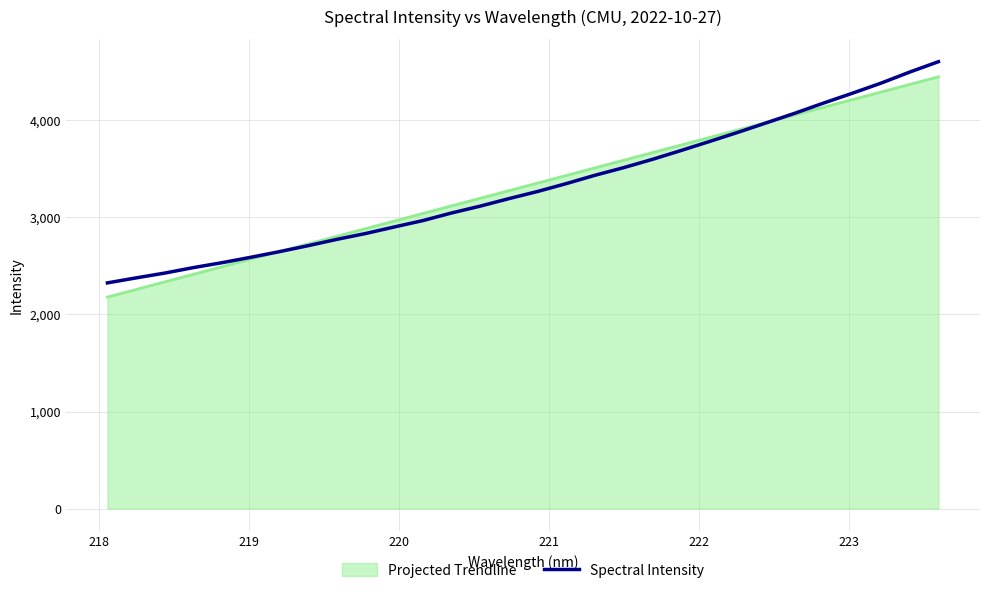

What is the minimum value shown in the chart?

2178.8